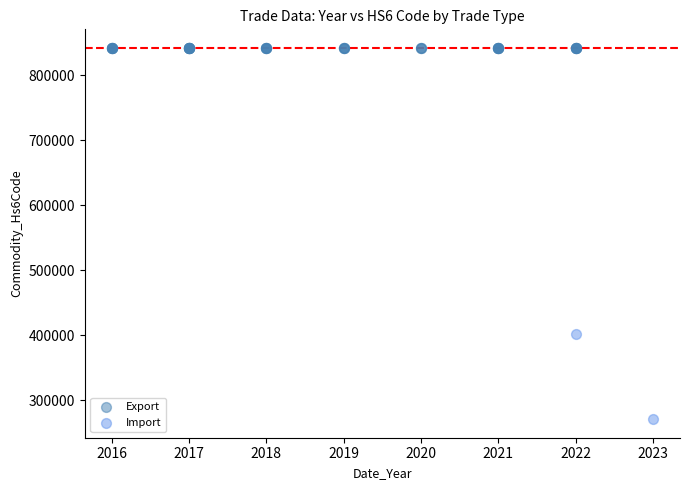

What are all the series names shown in the legend?

Export, Import